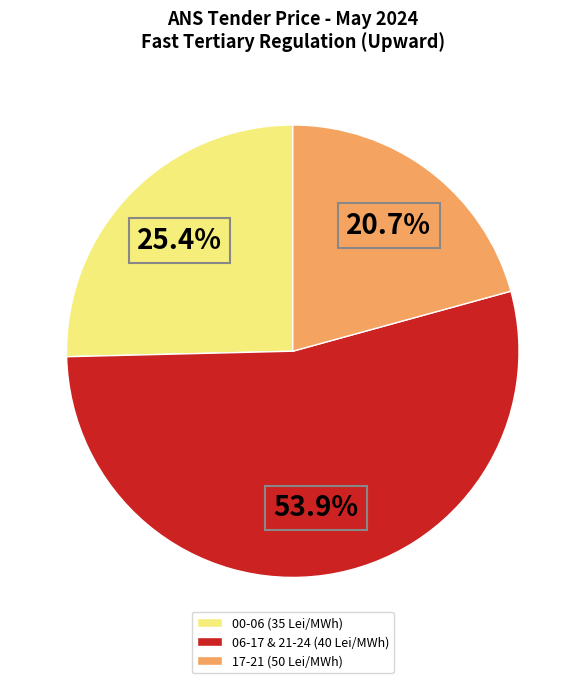

Do 06-17 & 21-24 (40 Lei/MWh) and 17-21 (50 Lei/MWh) together represent more than half of the pie?

Yes